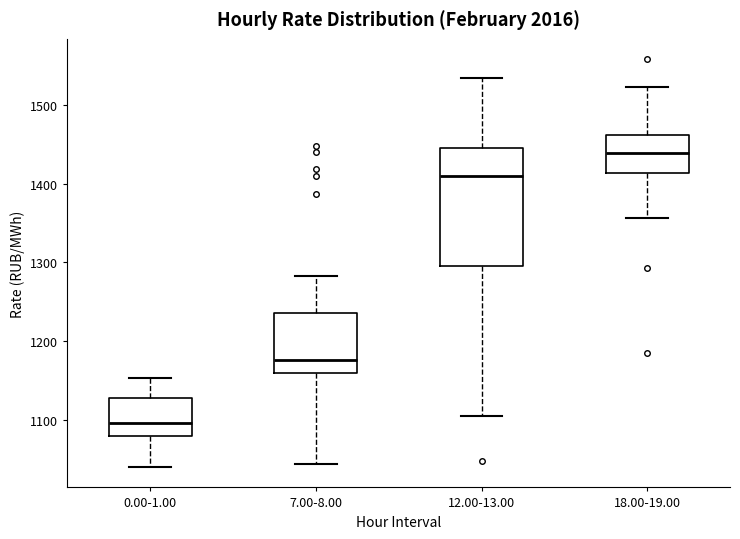

Reading left to right, read every box against the y-axis: the position of its median line, the range the box covers, and the ends of its whiskers. The values are not printed on the chart, so give them approximately, as read against the axis.

0.00-1.00: median 1100, box 1080 to 1130, whiskers 1040 to 1150
7.00-8.00: median 1180, box 1160 to 1240, whiskers 1040 to 1280
12.00-13.00: median 1410, box 1290 to 1450, whiskers 1100 to 1530
18.00-19.00: median 1440, box 1410 to 1460, whiskers 1360 to 1520